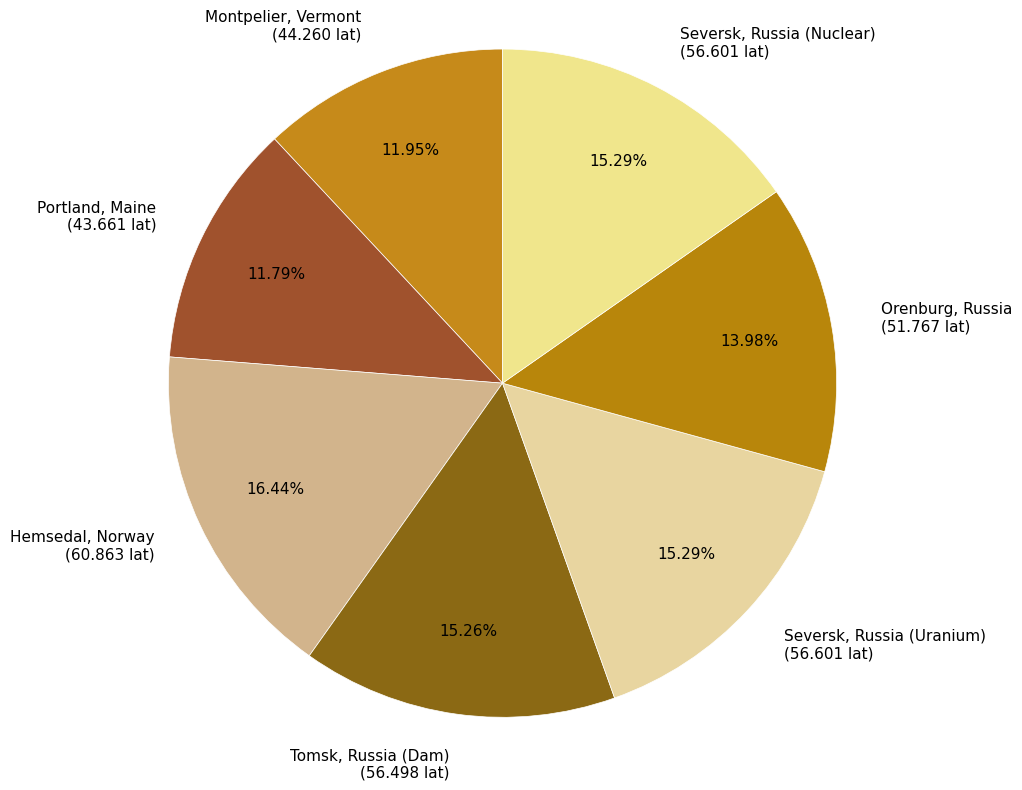

How many segments does this pie chart have?

7